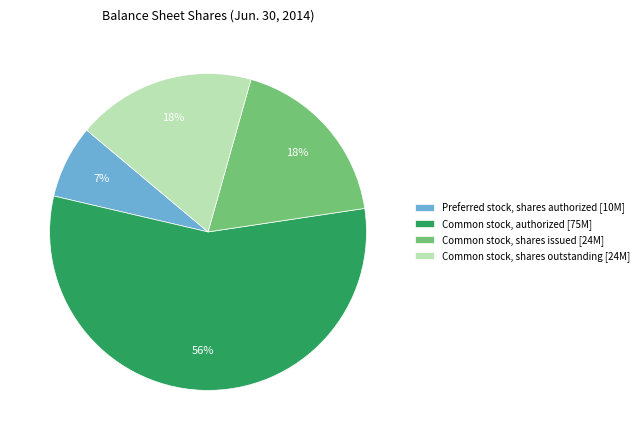

What is the majority slice?

Common stock, authorized [75M]